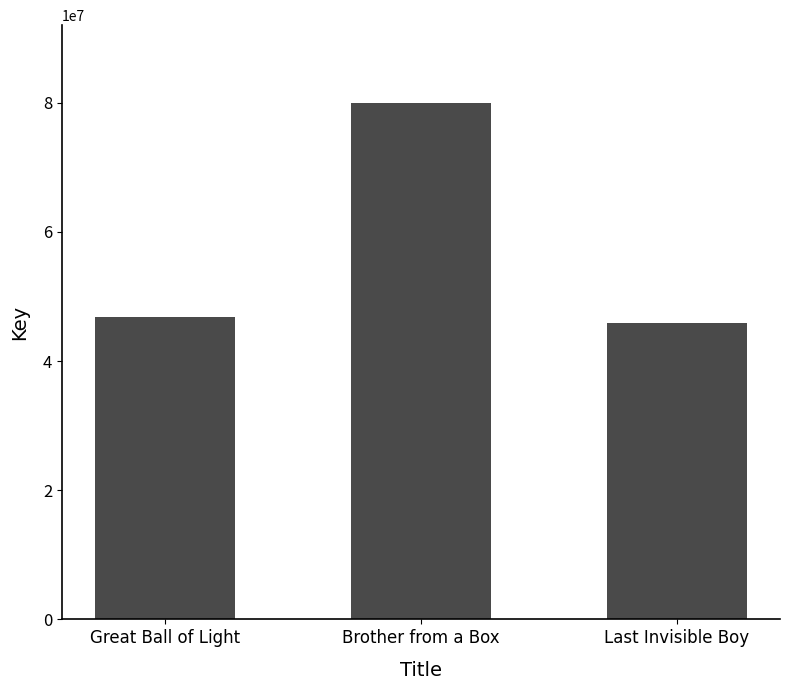

How many distinct data groups are displayed?

1